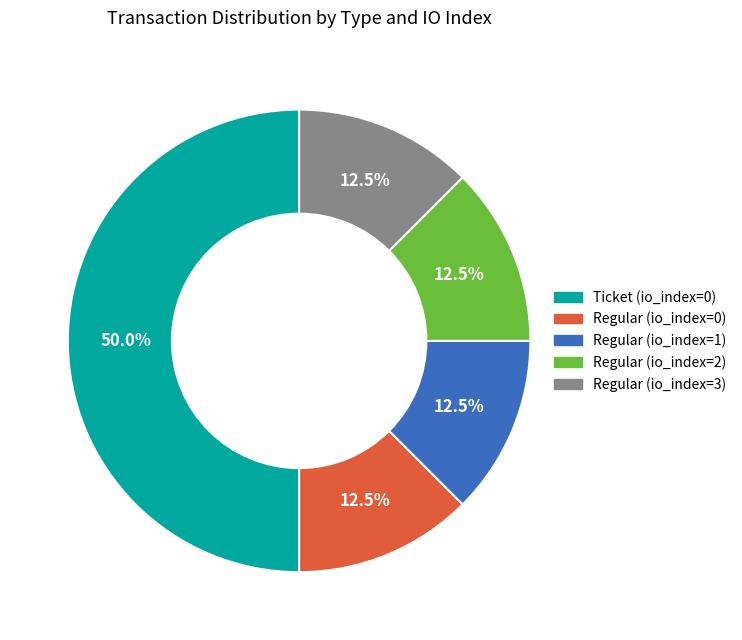

What is the total percentage of Regular (io_index=3) and Ticket (io_index=0)?

62.5%